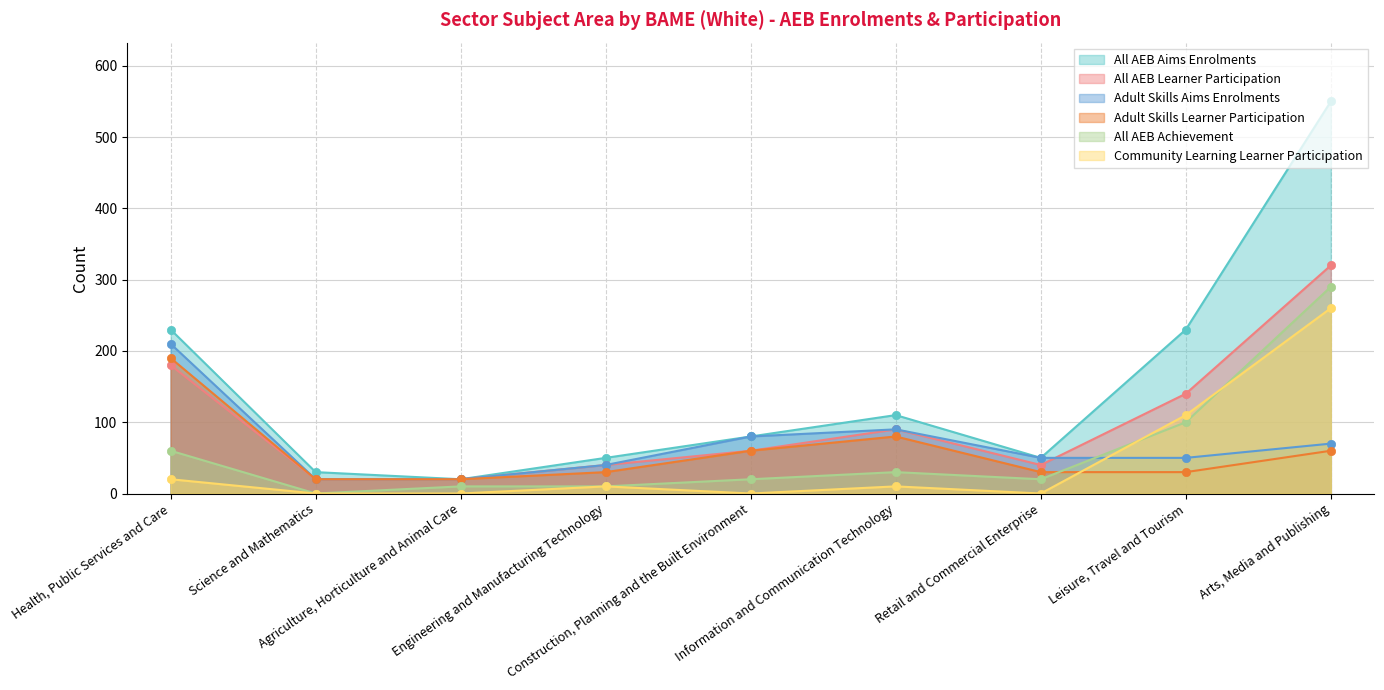

Where do Adult Skills Aims Enrolments and All AEB Learner Participation first cross each other?

Retail and Commercial Enterprise and Leisure, Travel and Tourism